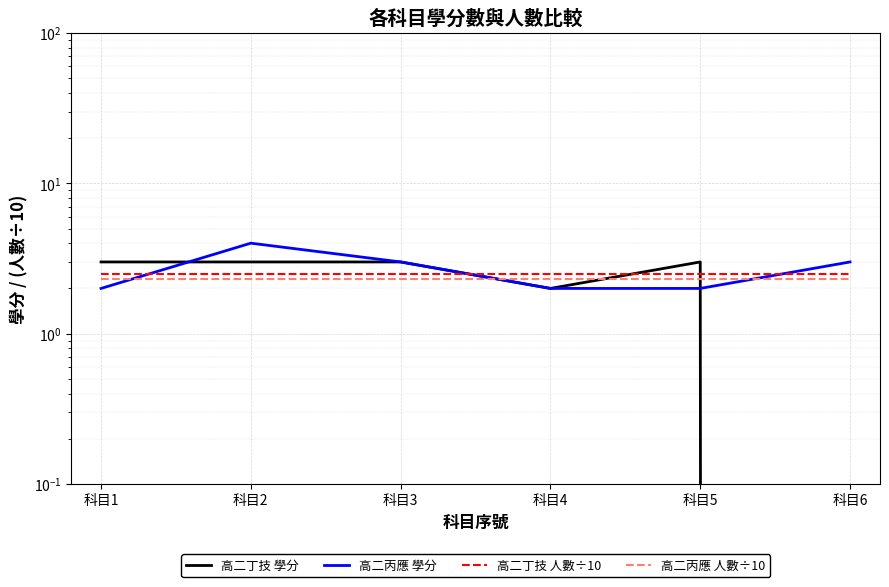

Which series has the widest spread of values?

高二丁技 學分